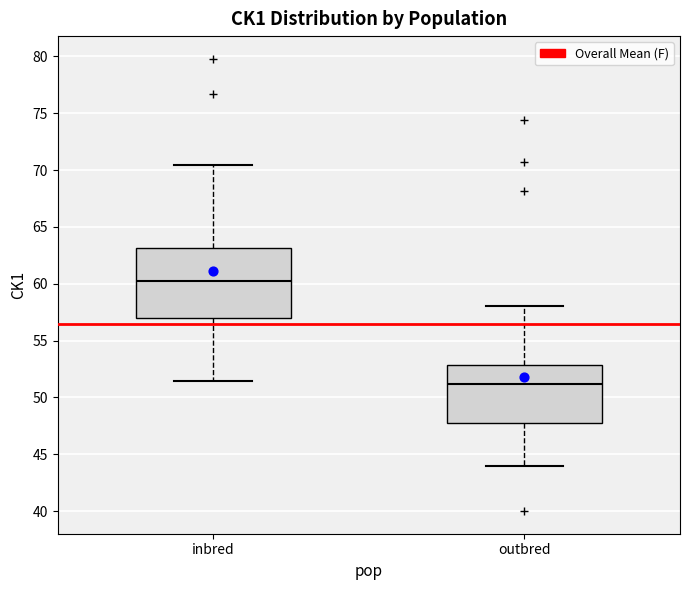

Which box has the highest median line?

inbred